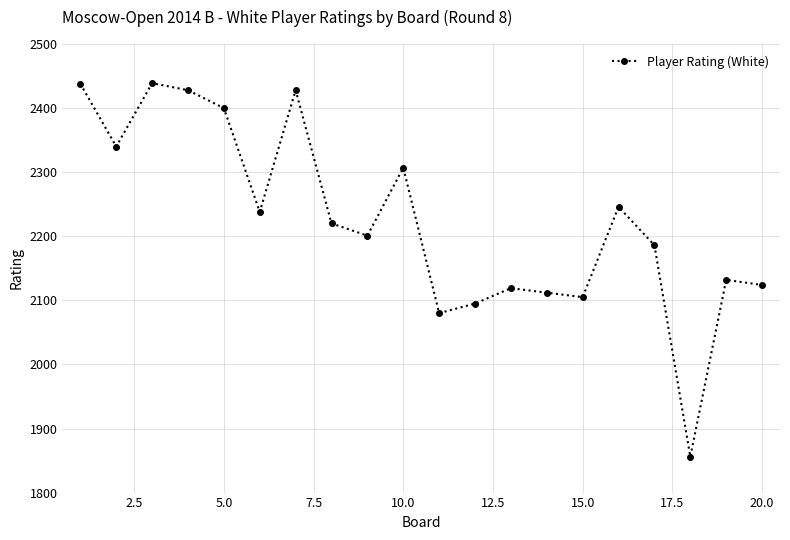

What is the value of the 18th point from the left?

1856